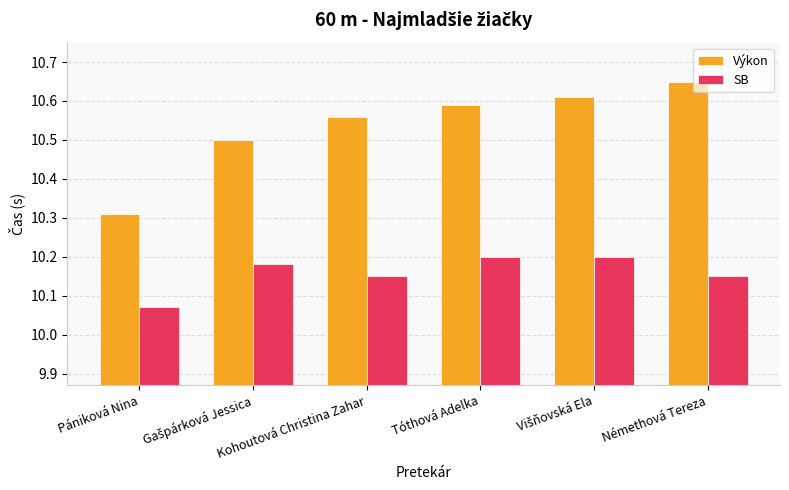

How many bars are there in total?

12